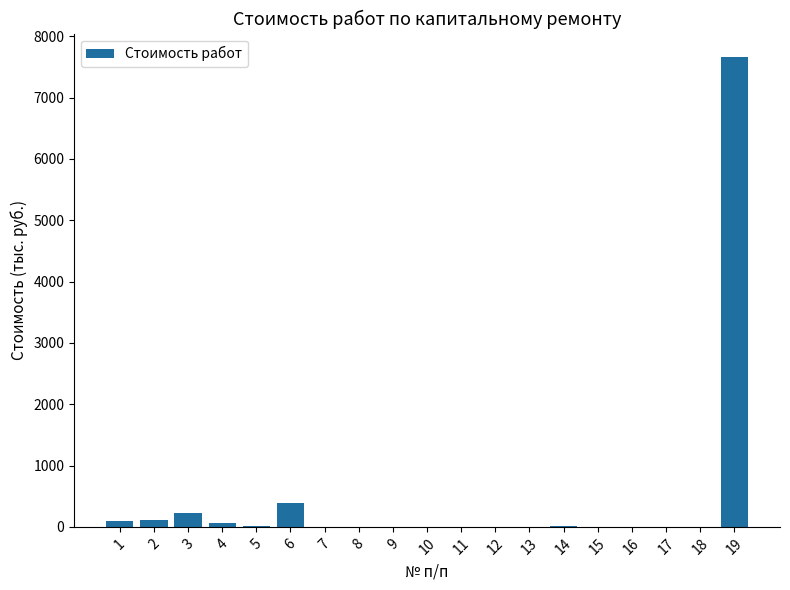

Is it true that the value at 6 is 381.1?

True